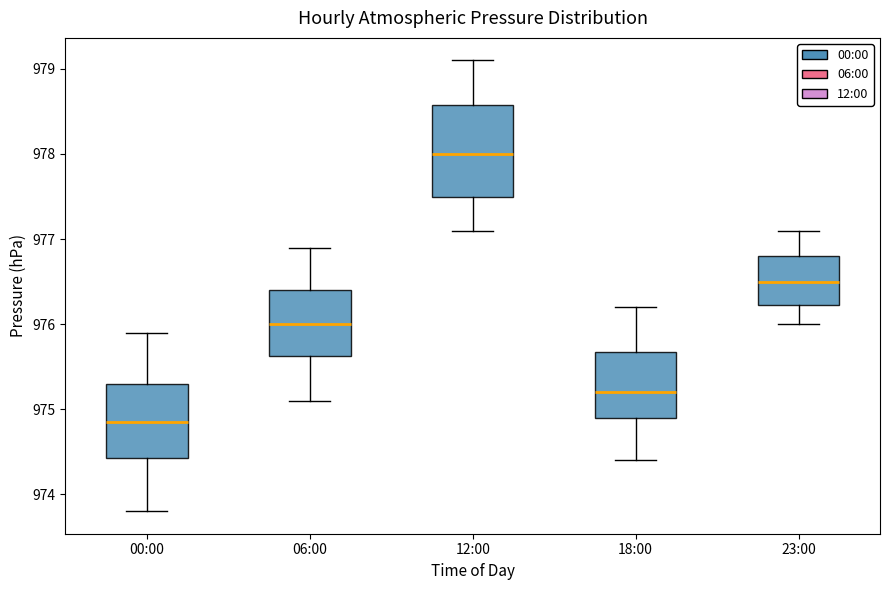

Which box is the tallest, from its lower edge to its upper edge?

12:00